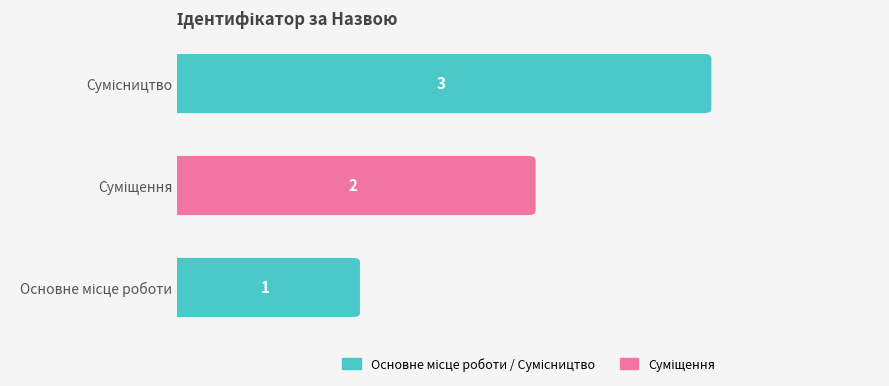

Reading left to right, what are all the values shown in this chart?

1	2	3